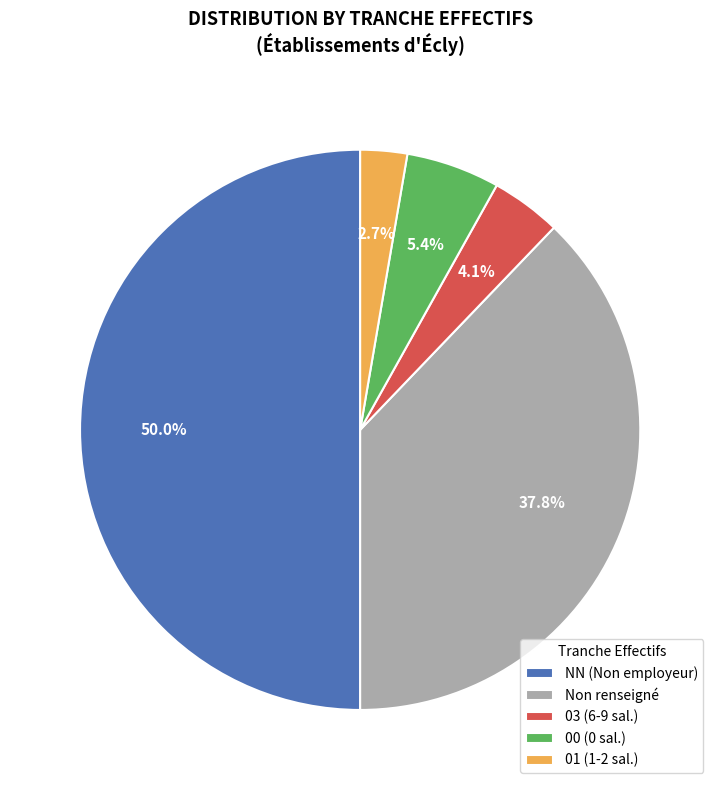

To the nearest percent, what is the difference between the largest and smallest slice percentages?

47%